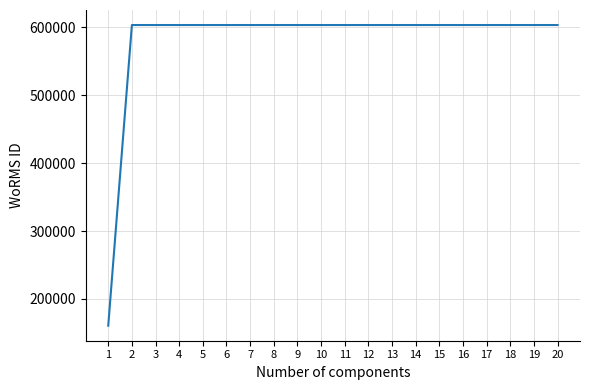

What is the maximum value shown in the chart?

603429